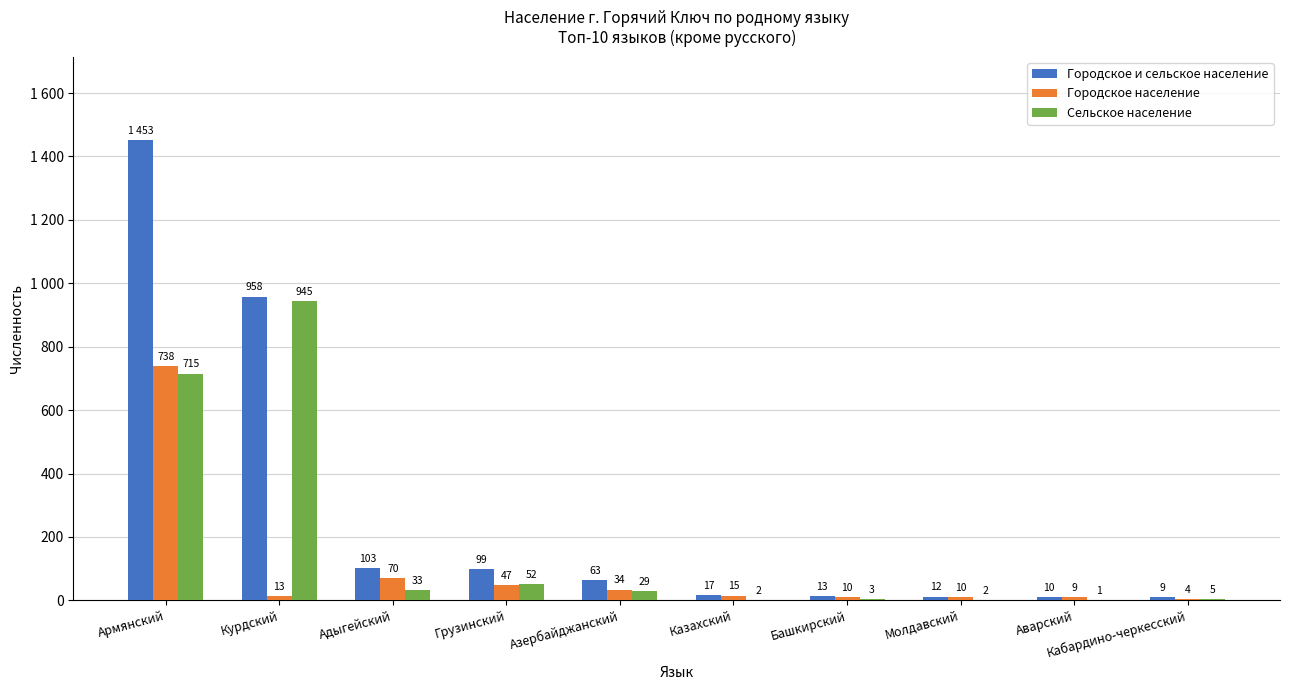

Are the bars horizontal?

No